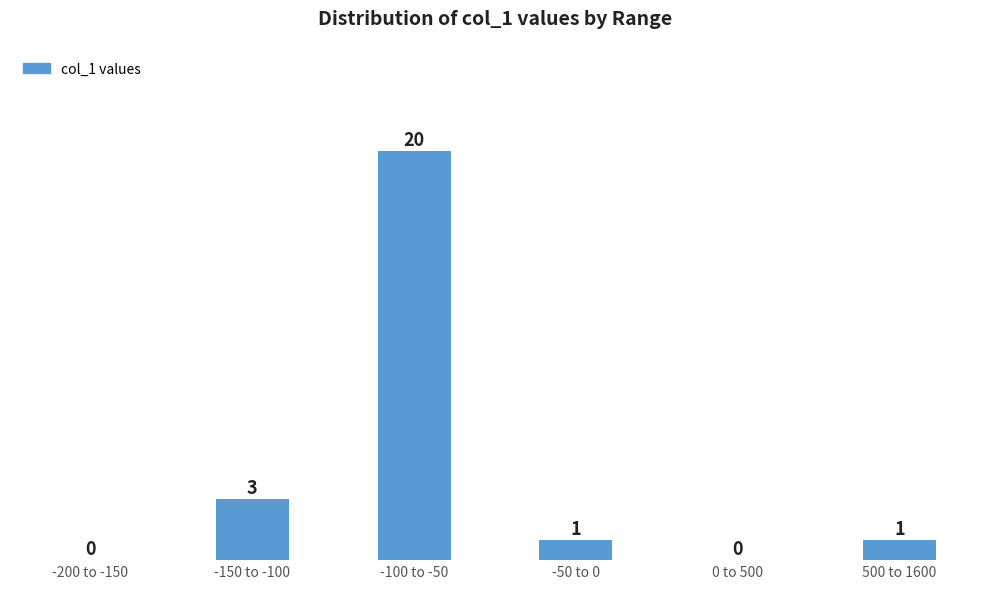

Reading left to right, extract all data points from this chart.

-200 to -150=0	-150 to -100=3	-100 to -50=20	-50 to 0=1	0 to 500=0	500 to 1600=1